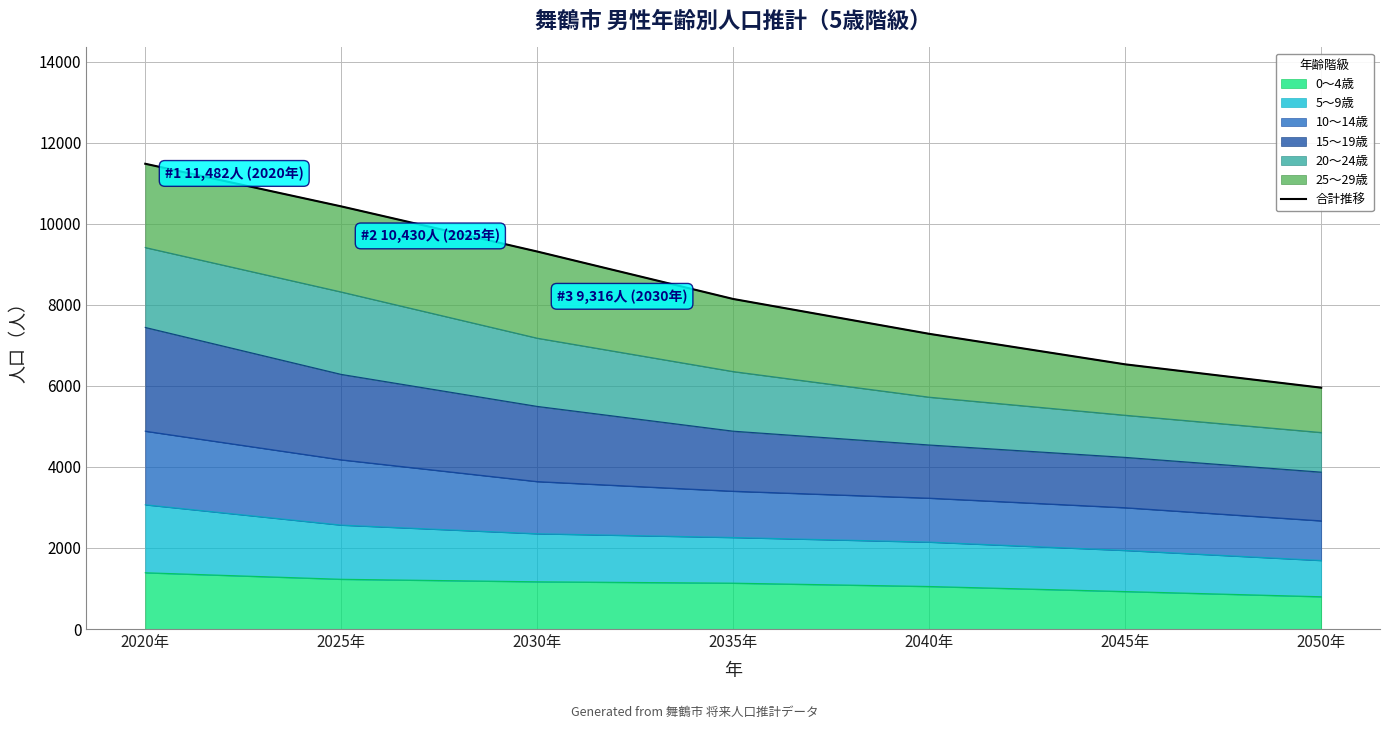

True or false: there are more than 0 points higher than both neighbors.

False